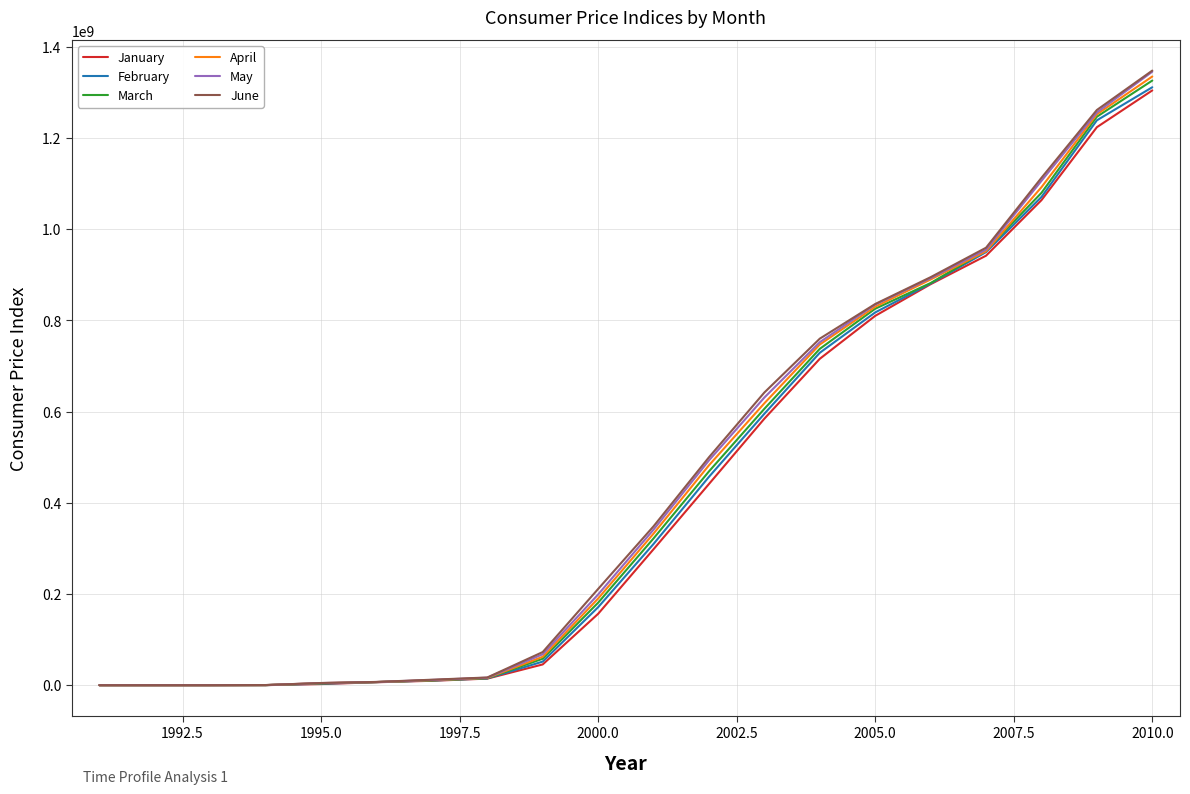

Which series has the widest spread of values?

June